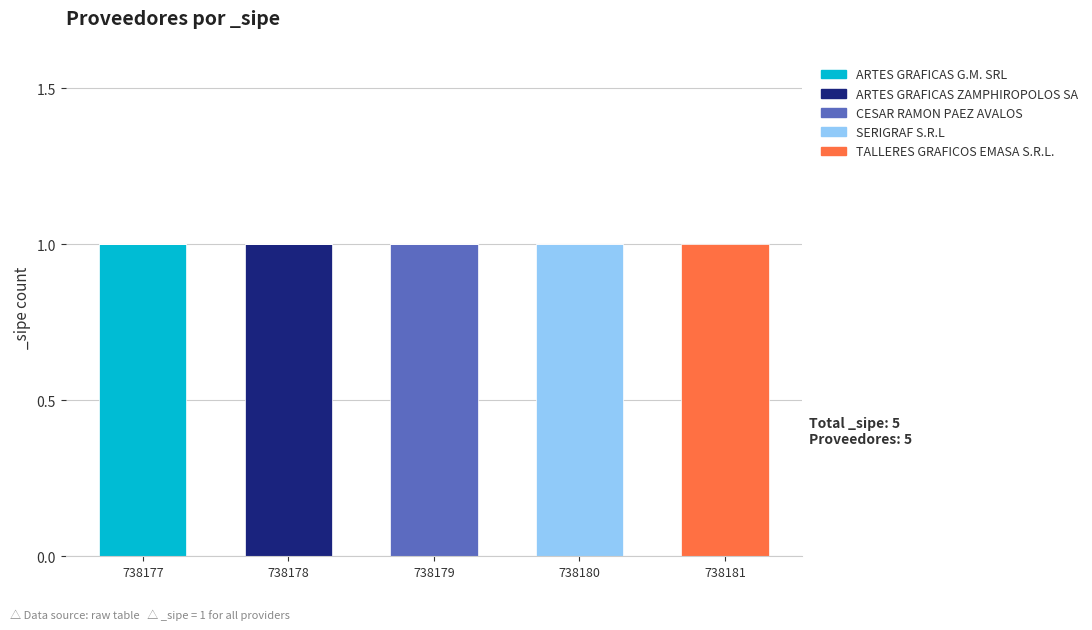

The value of ARTES GRAFICAS G.M. SRL at 738179 is 0. True or false?

True